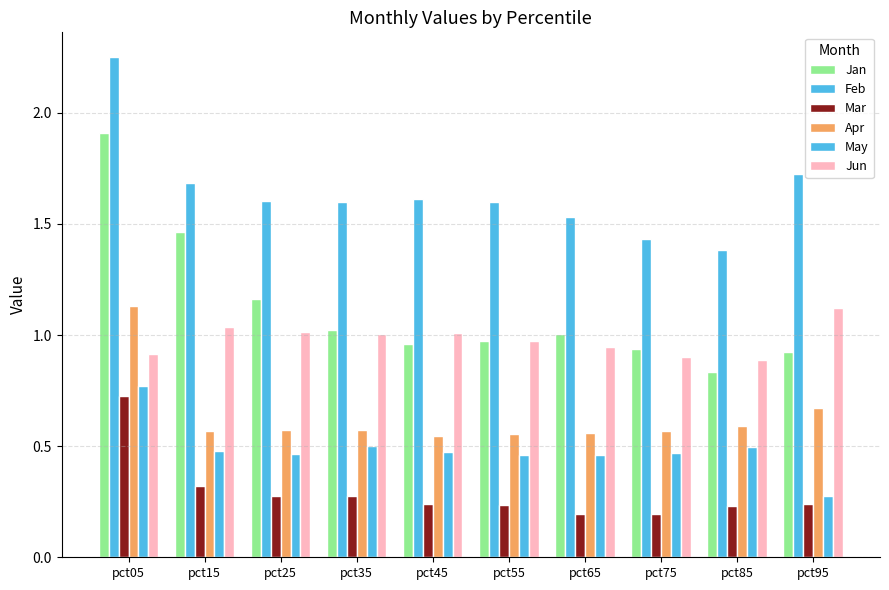

What is the approximate value of Mar at pct05?

0.7